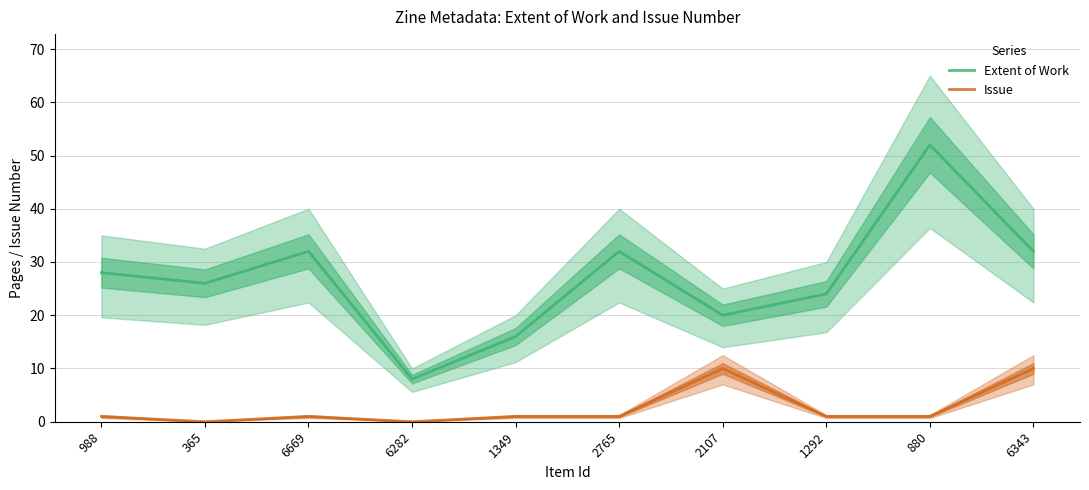

What position from the left is 2107?

7